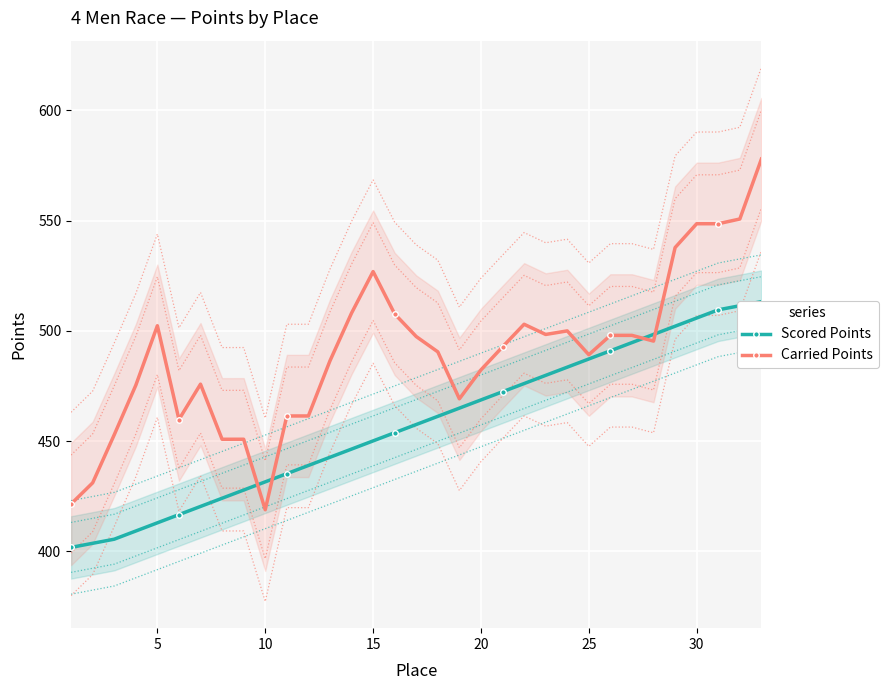

In Carried Points, how many points are lower than both neighbors (excluding endpoints)?

7